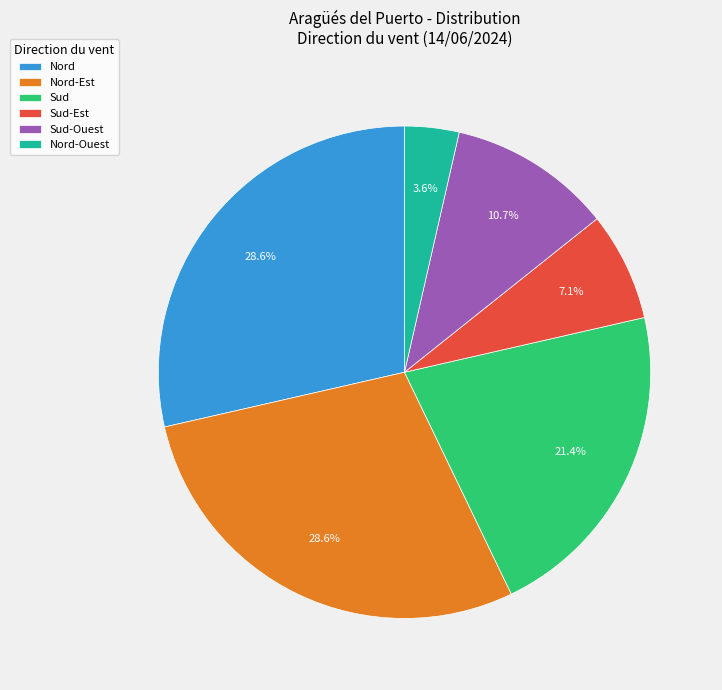

What percentage is the Sud slice, to the nearest percent?

21%